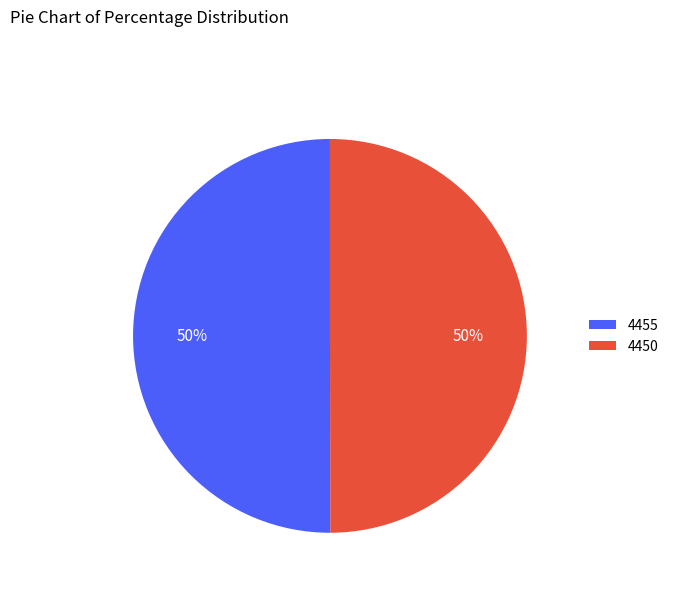

Approximately how many times larger is the value at 4455 compared to 4450?

1.0